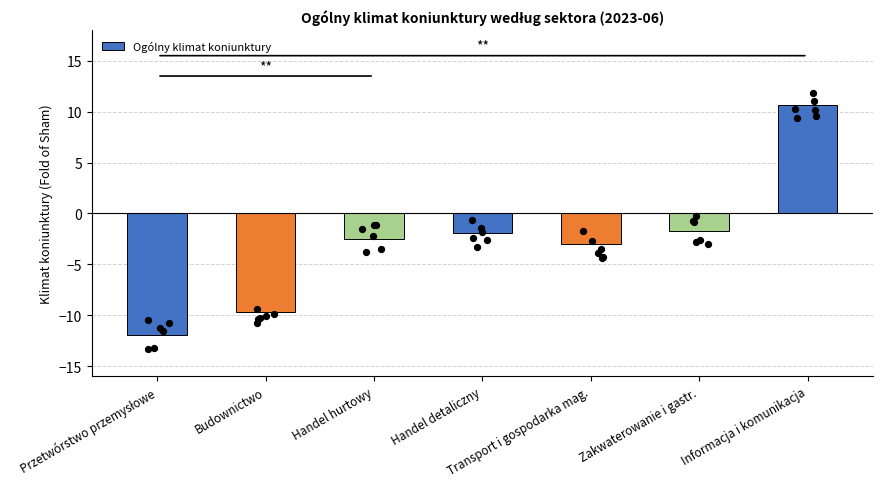

What is the change in value from Budownictwo to Handel hurtowy?

+7.2